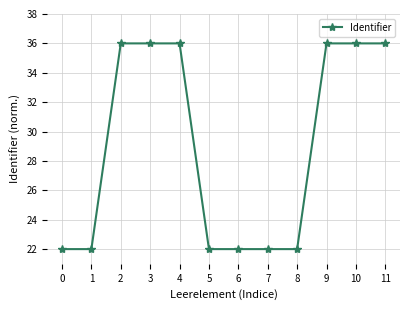

Reading left to right, what are all the values shown in this chart?

22.0	22.0	36.0	36.0	36.0	22.0	22.0	22.0	22.0	36.0	36.0	36.0